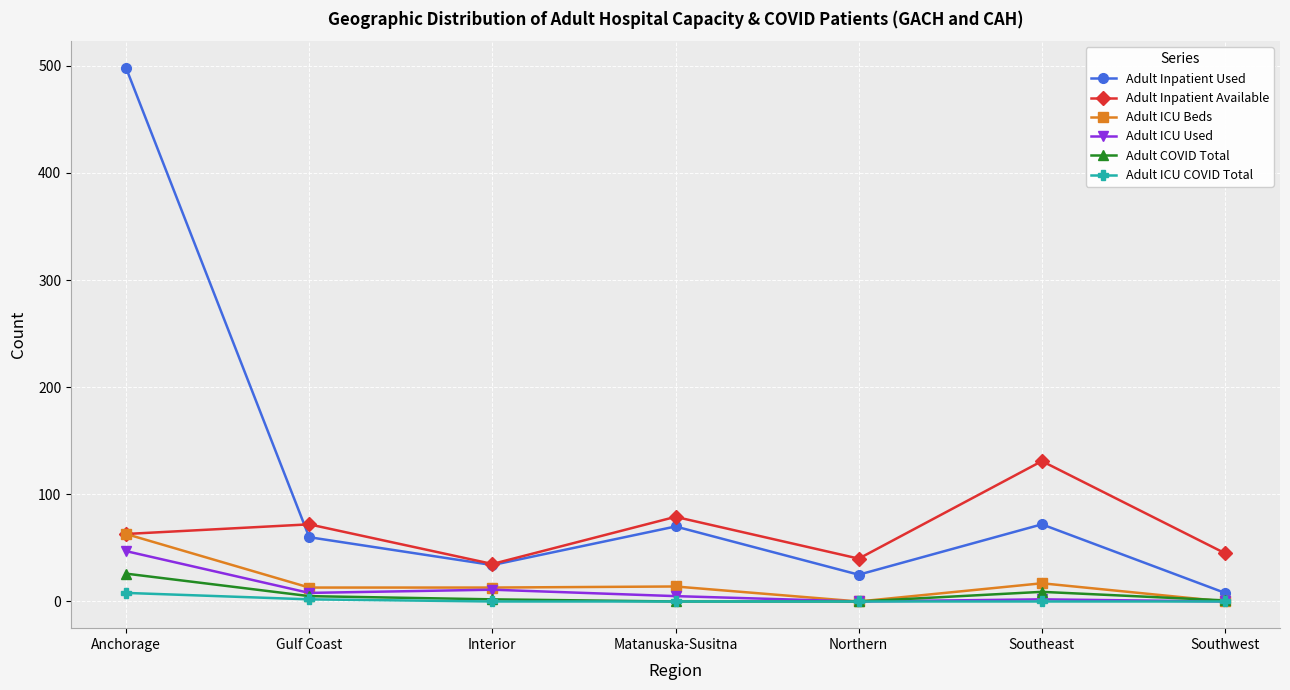

What is the highest value of the Adult COVID Total series?

26